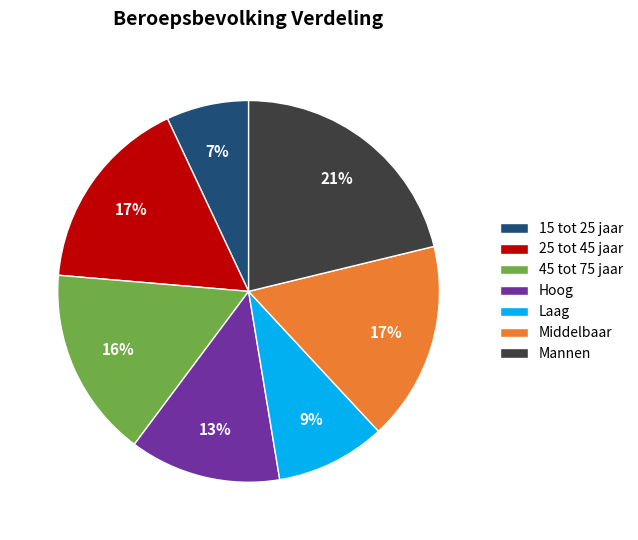

Is there any slice that represents more than half of the pie?

No